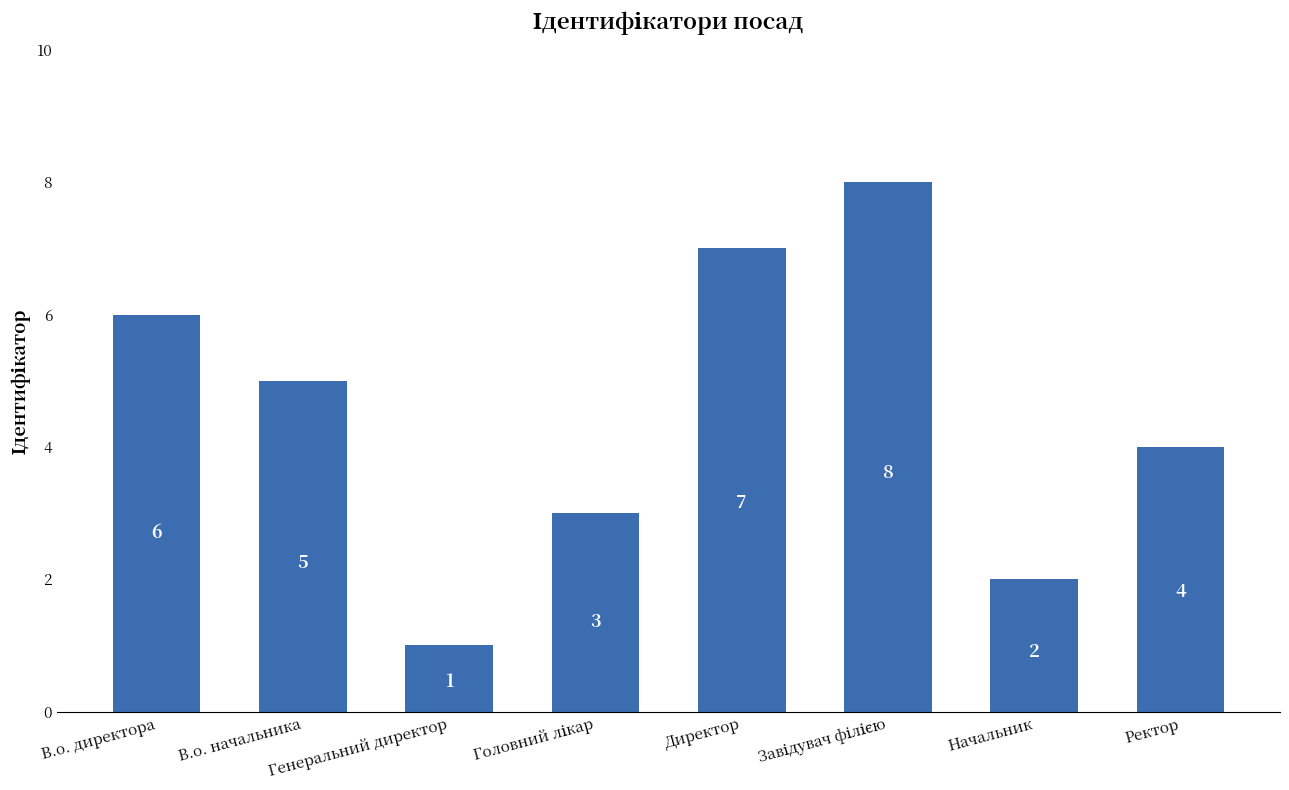

Reading left to right, extract all data points from this chart.

6	5	1	3	7	8	2	4